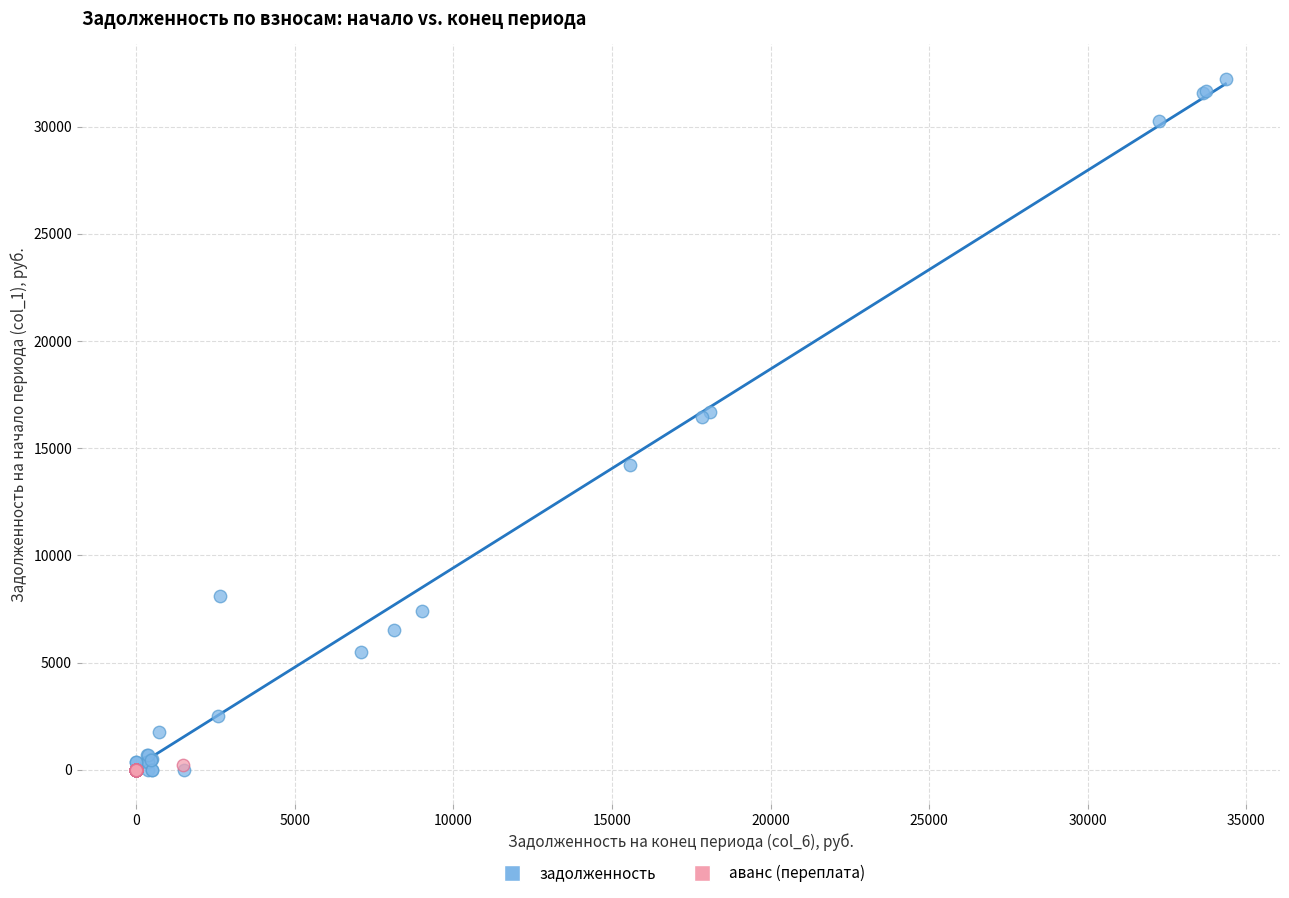

What are all the series names shown in the legend?

задолженность, аванс (переплата)